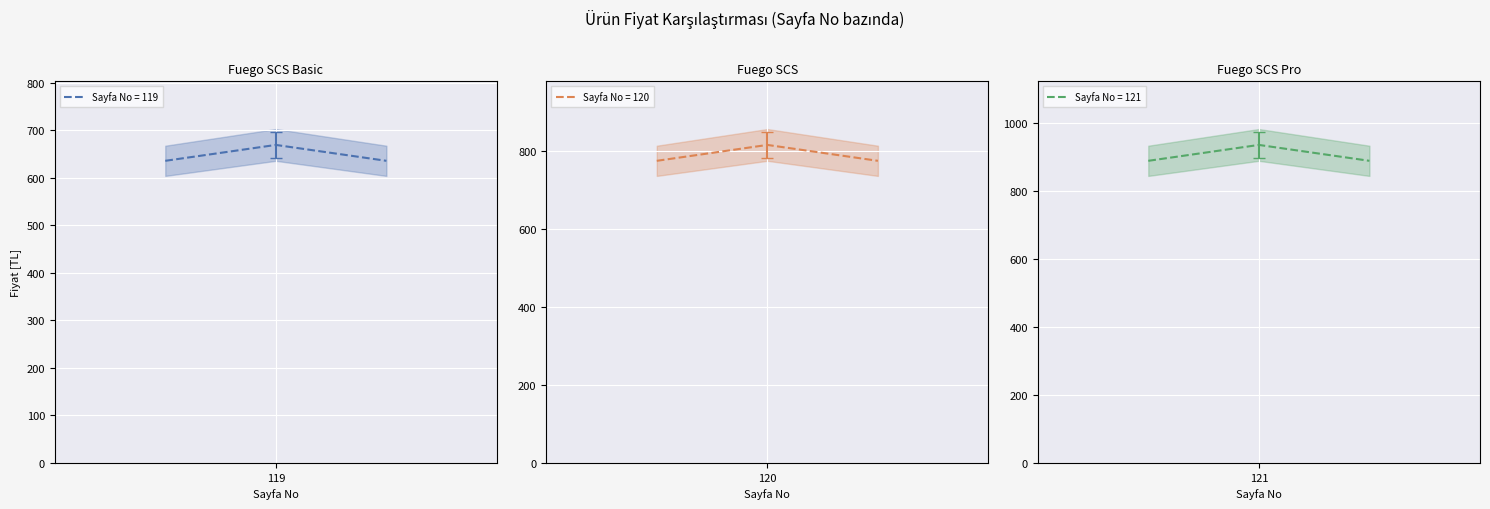

What is the greatest value displayed?

935.0